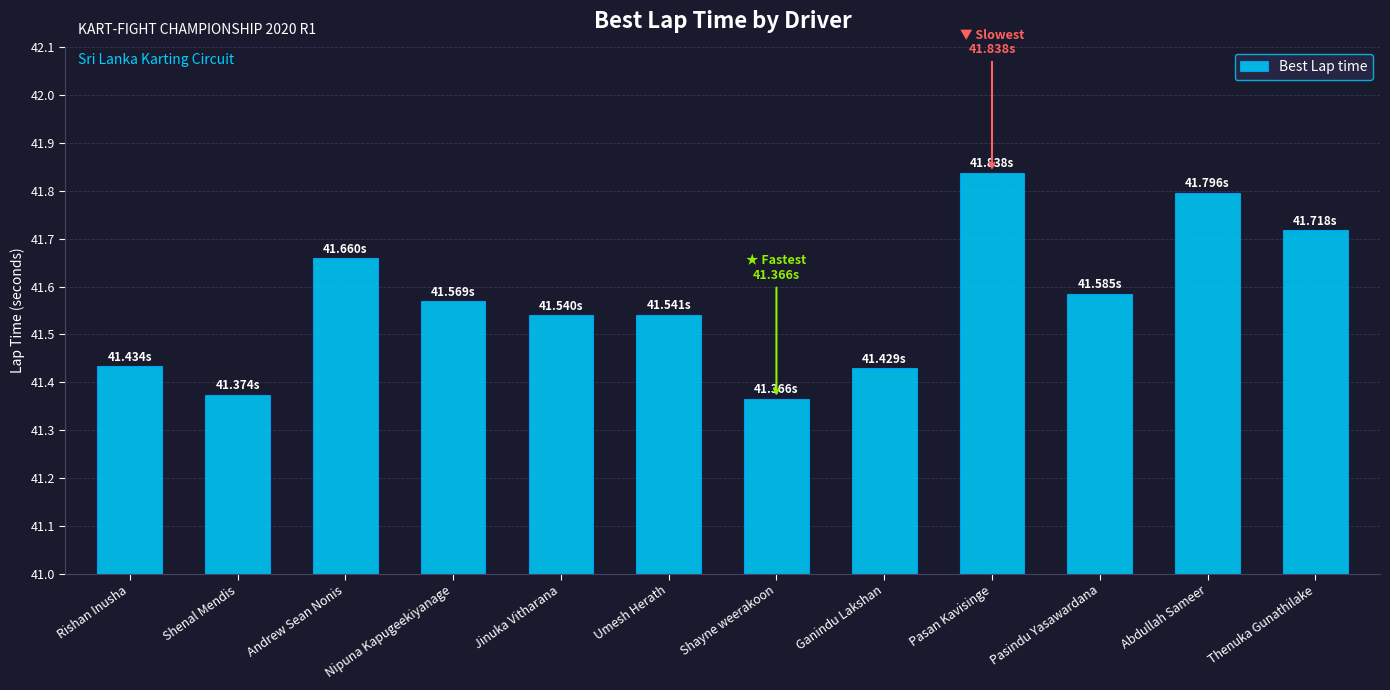

What is the difference between the second highest and second lowest values?

0.4